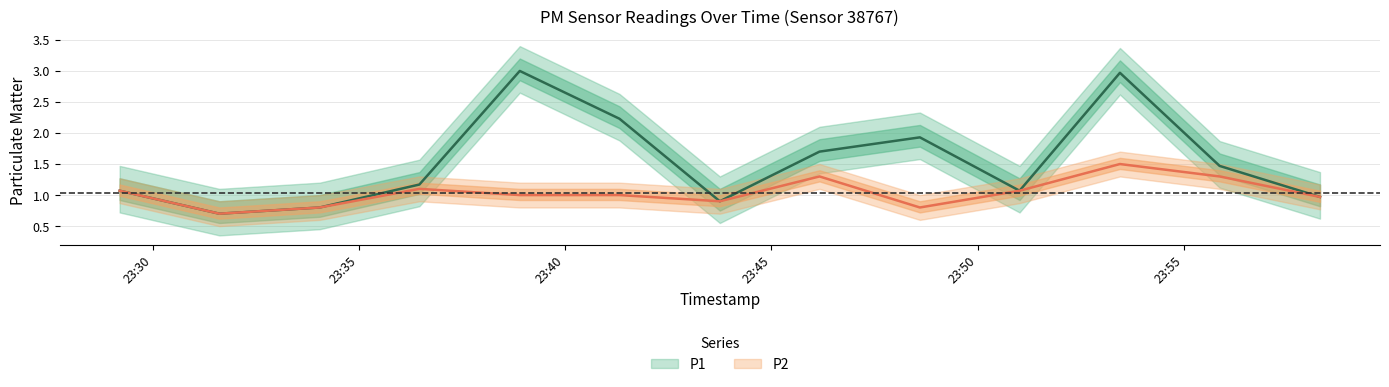

True or false: P1 and P2 cross at least once.

False